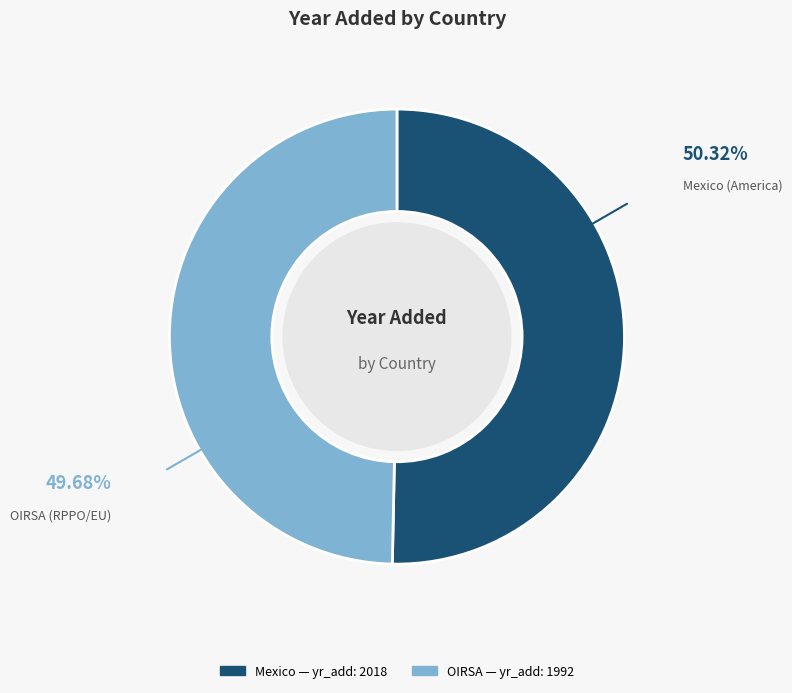

Do OIRSA and Mexico together represent more than half of the pie?

Yes